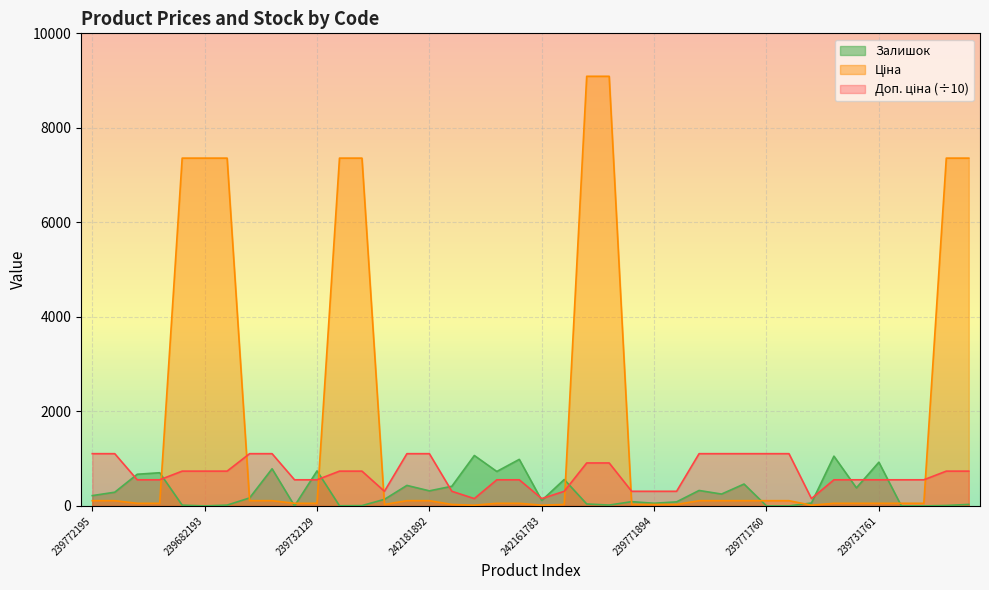

Is it true that Ціна equals 38.5 at 239771761?

False